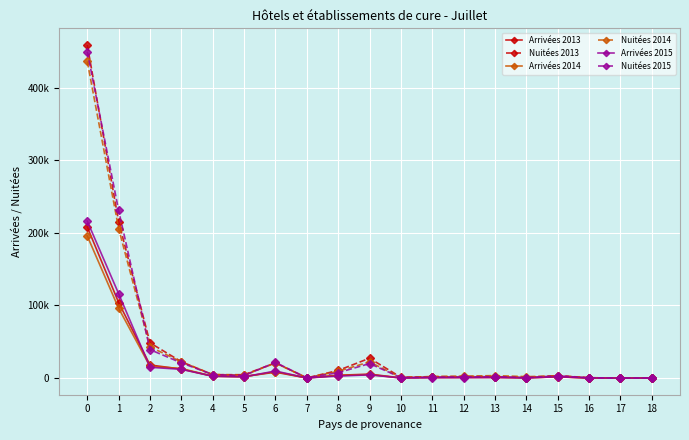

What is the total value across all series at 4?

22271